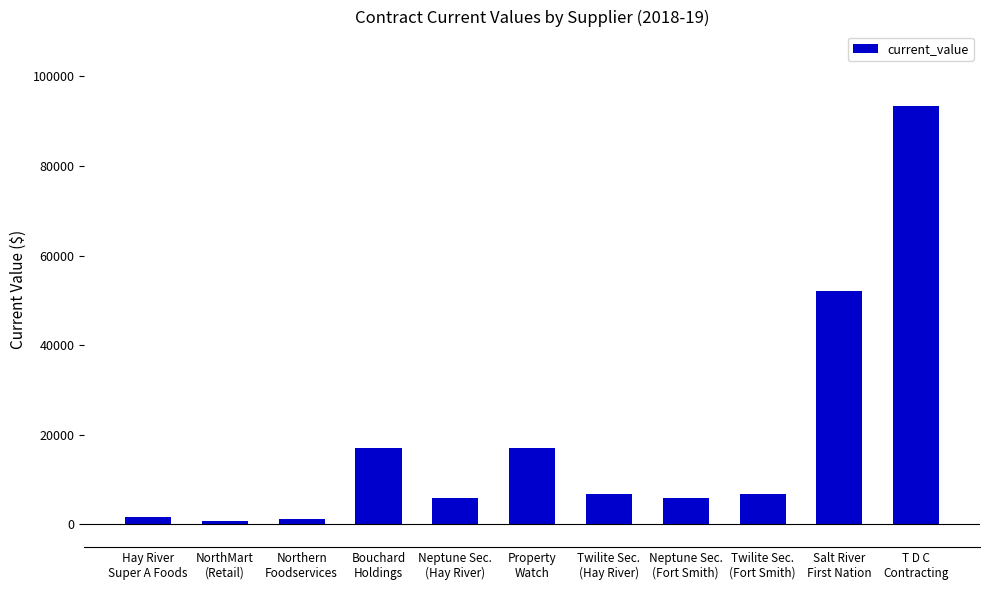

The value at Neptune Sec.
(Hay River) is 6000.0. True or false?

True